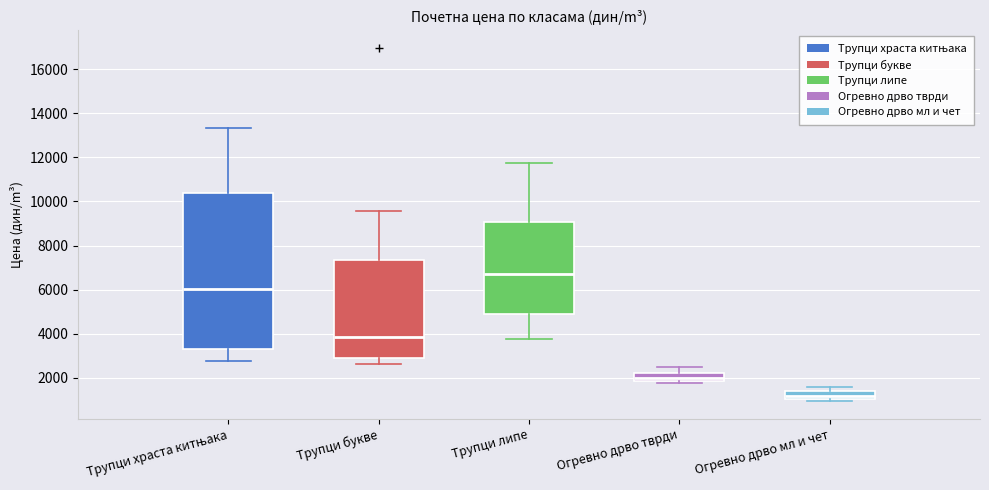

Reading left to right, transcribe this box plot: for each box, give where its median line is, the range the box spans, and where its two whiskers end, as read against the y-axis. The values are not printed on the chart, so give them approximately, as read against the axis.

Трупци храста китњака: median 6000, box 3200 to 10400, whiskers 2800 to 13400
Трупци букве: median 3800, box 2800 to 7400, whiskers 2600 to 9600
Трупци липе: median 6800, box 5000 to 9000, whiskers 3800 to 11800
Огревно дрво тврди: median 2000, box 1800 to 2200, whiskers 1800 (just below the box's lower edge) to 2400
Огревно дрво мл и чет: median 1200, box 1000 to 1400, whiskers 1000 (just below the box's lower edge) to 1600